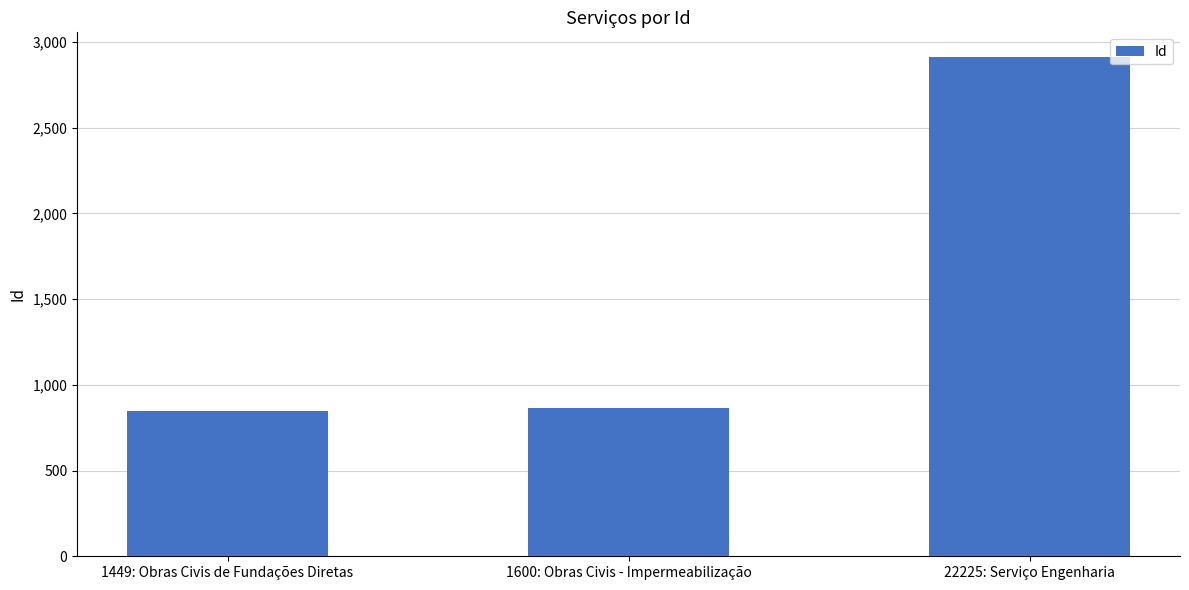

What is the label of the 2nd bar from the right?

1600: Obras Civis - Impermeabilização